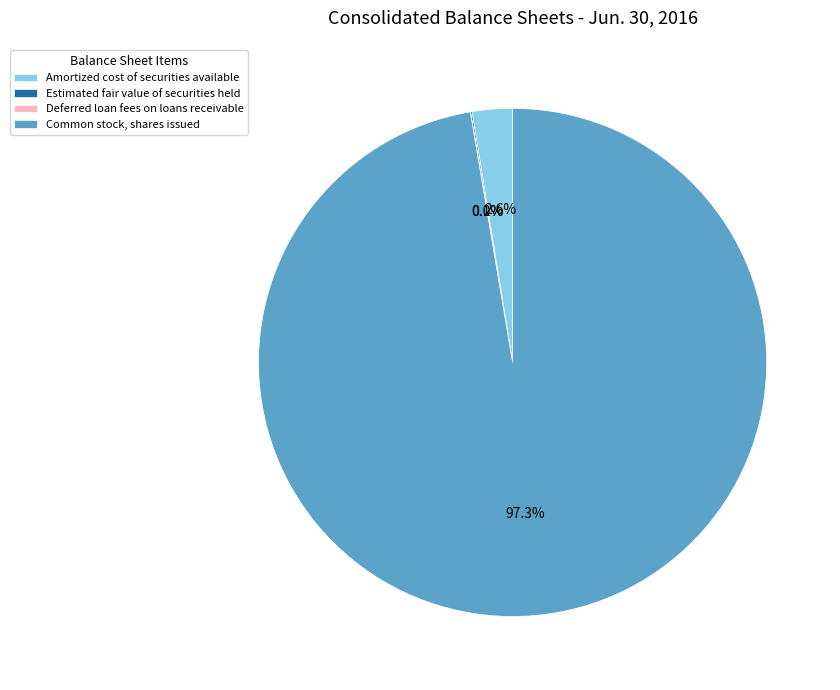

What percentage do Amortized cost of securities available and Common stock, shares issued together represent?

99.9%